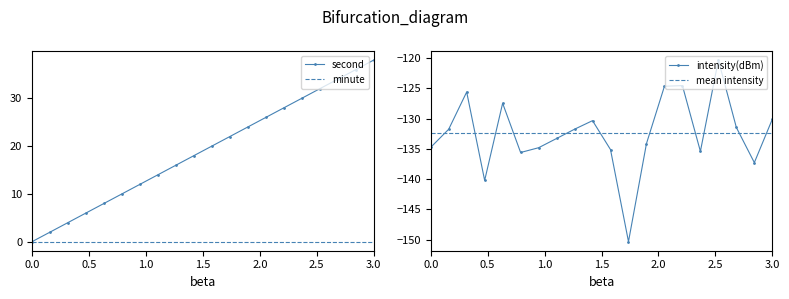

The second series shows 32.0 at 32. True or false?

True